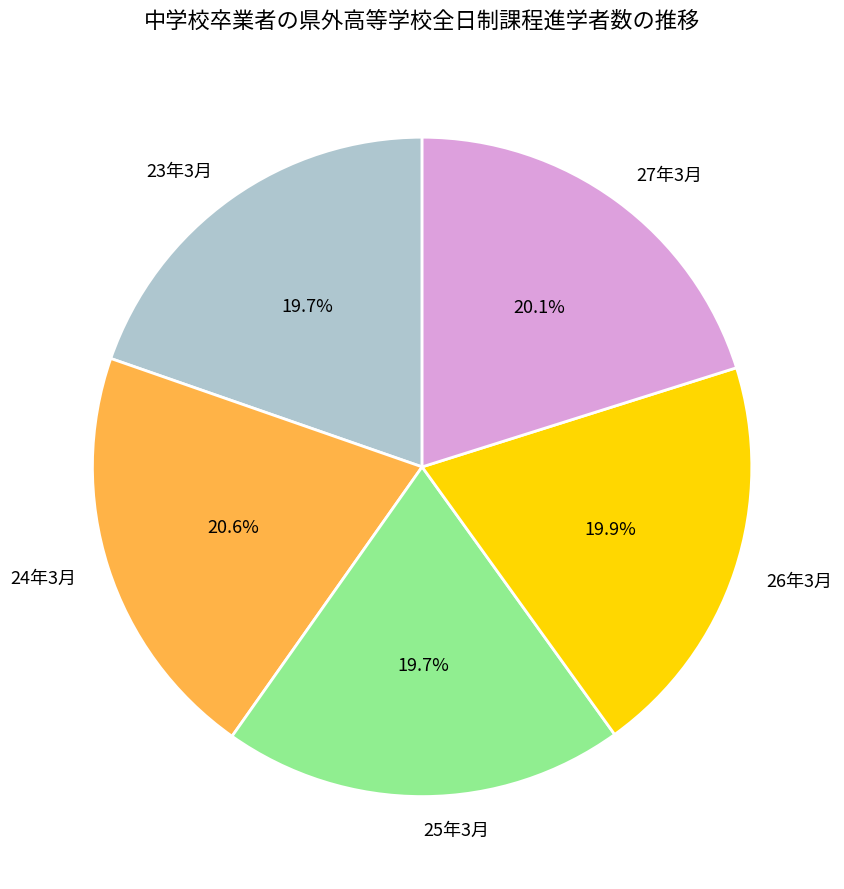

Is there a majority slice in this chart?

No